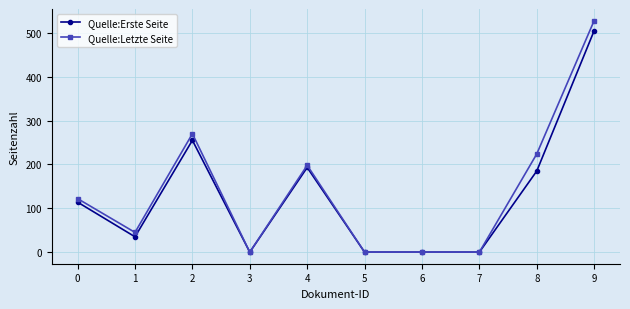

What is the difference between the highest and lowest values at 9?

23